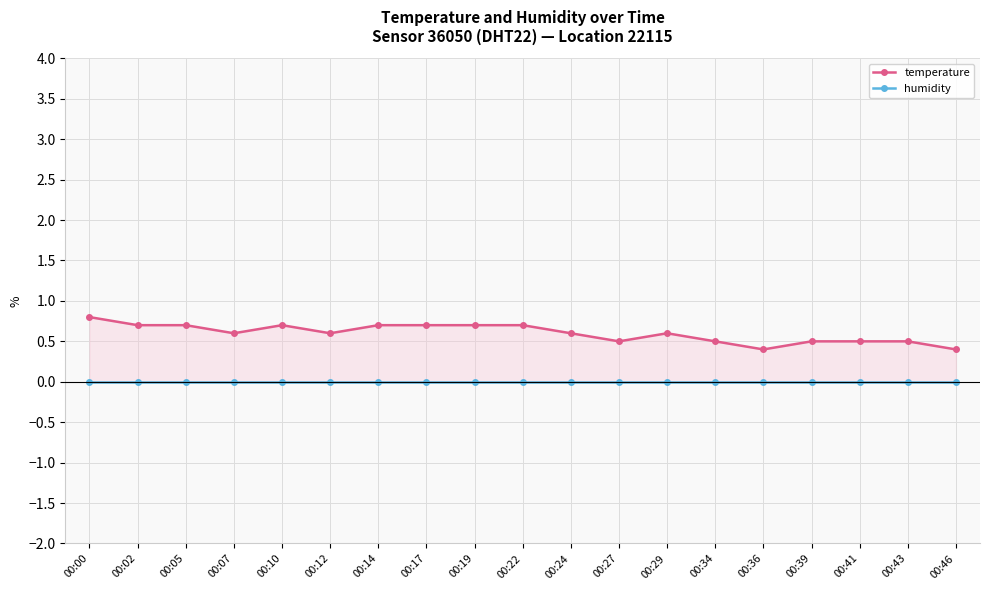

The humidity series shows 0.0 at 00:10. True or false?

True